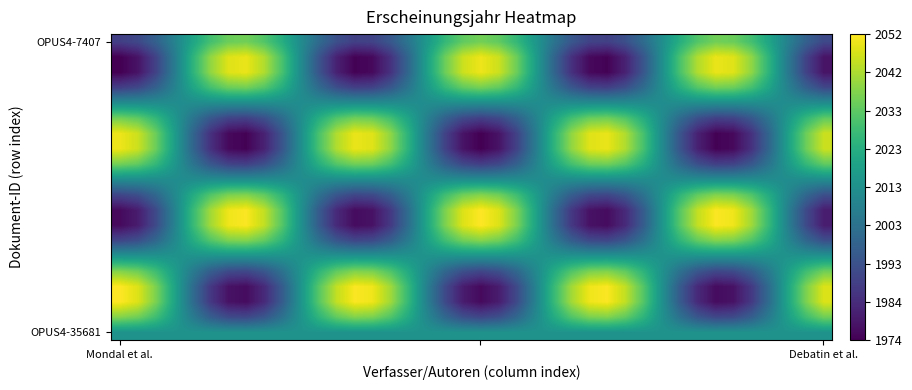

At how many categories does at least one series exceed 1990?

40